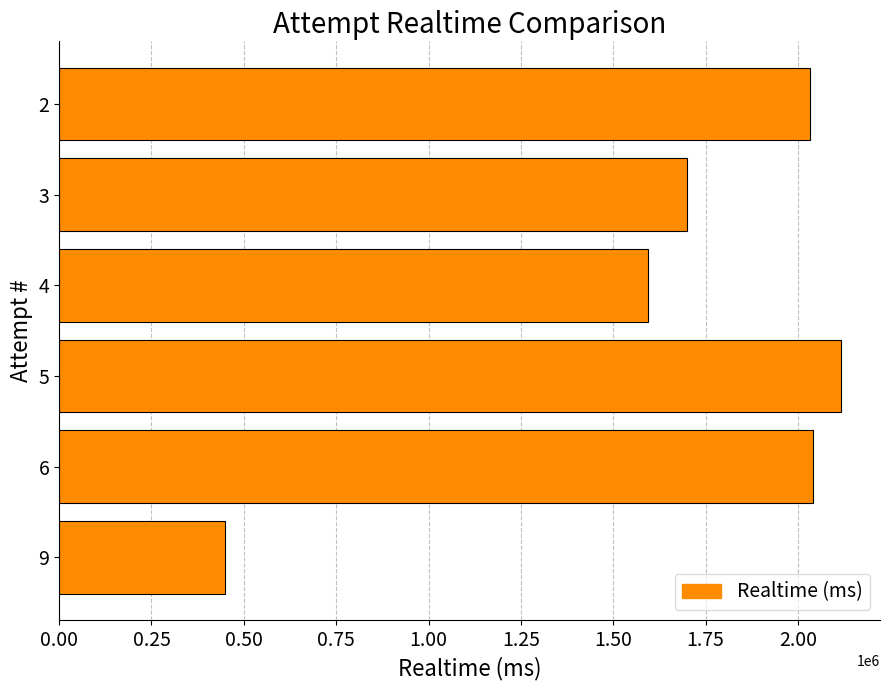

Does the chart contain any negative values?

No